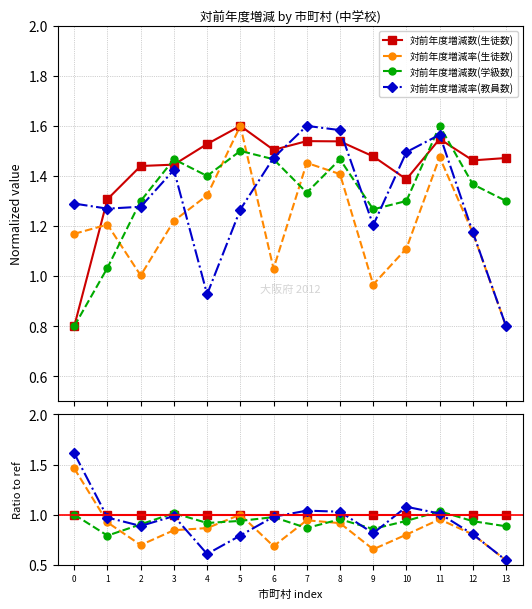

Where is the first local maximum for 対前年度増減率(教員数)?

3